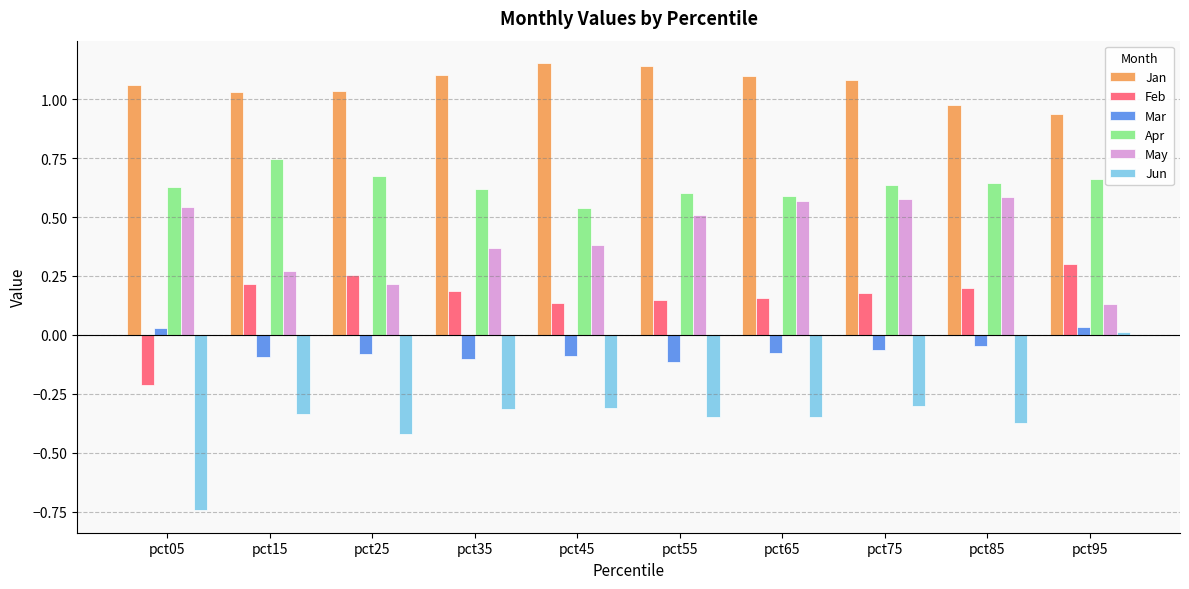

Which series has the largest range (max minus min)?

Jun